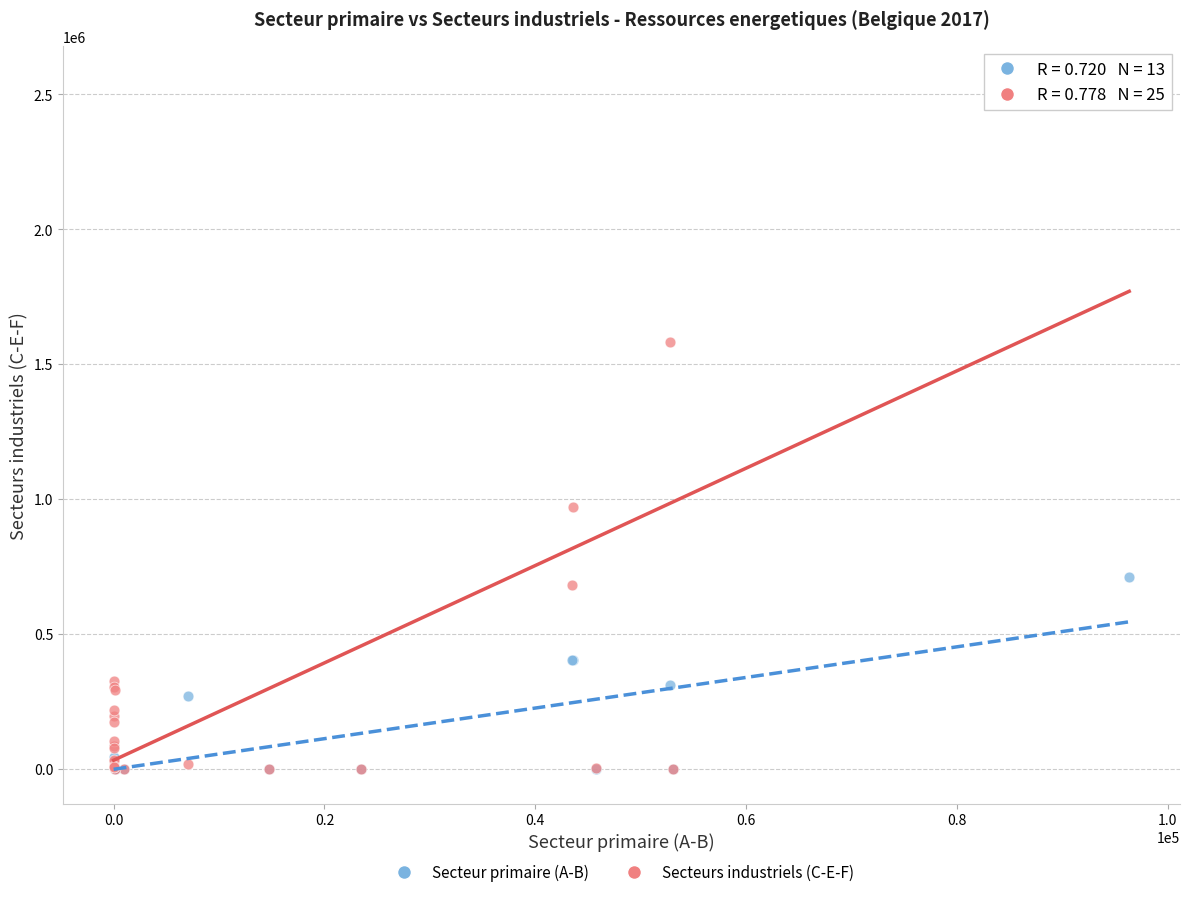

Which series reaches the maximum Y coordinate?

Secteurs industriels (C-E-F)